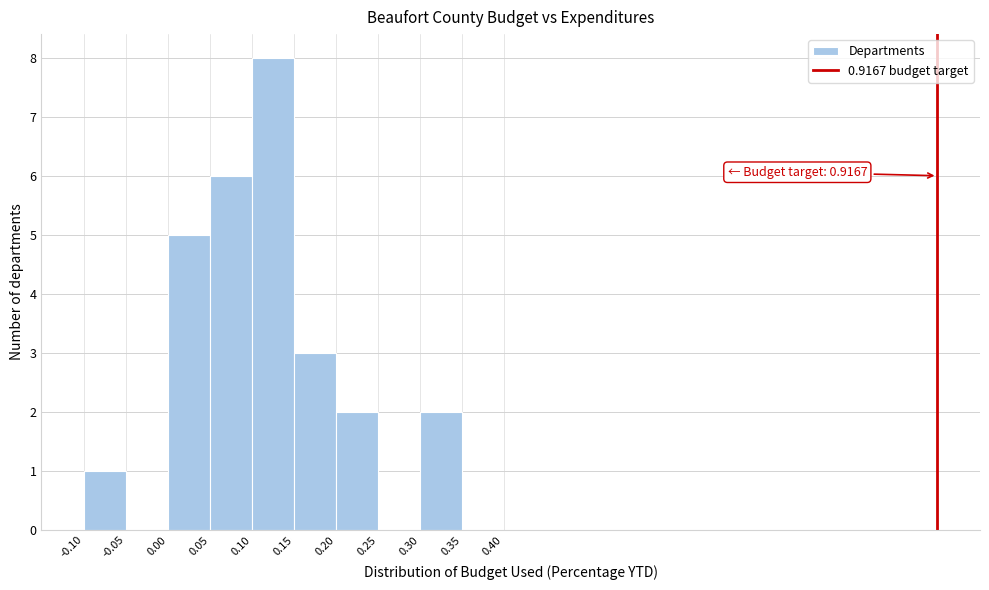

Over which range of the x-axis is the bar tallest?

0.10 to 0.15